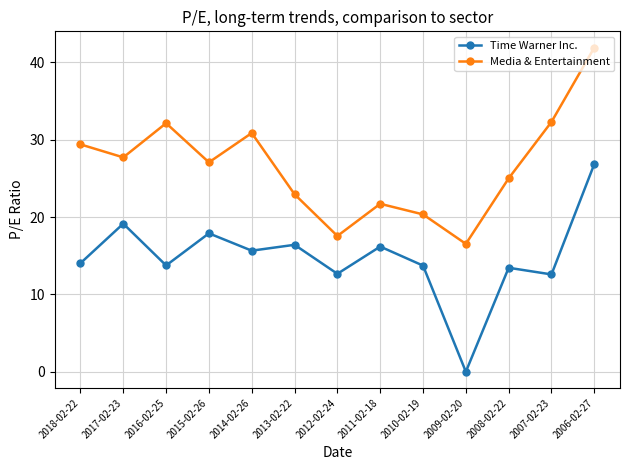

What position from the right is 2018-02-22?

13